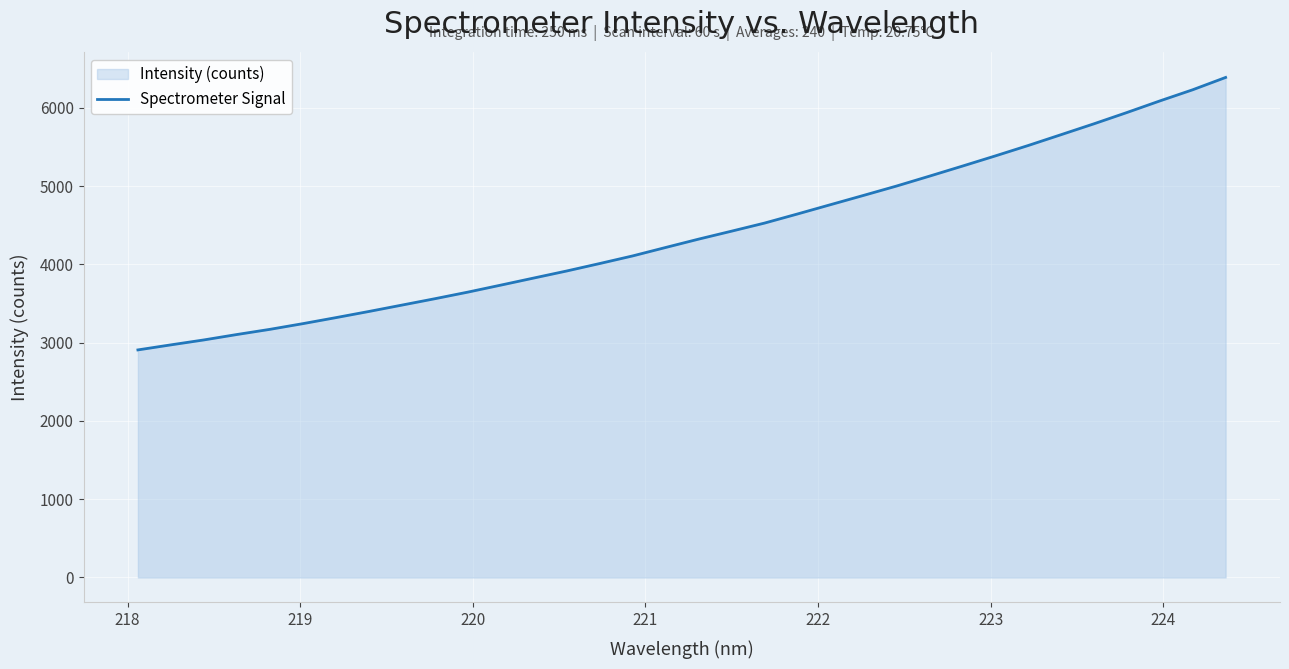

What is the minimum value shown in the chart?

2907.5